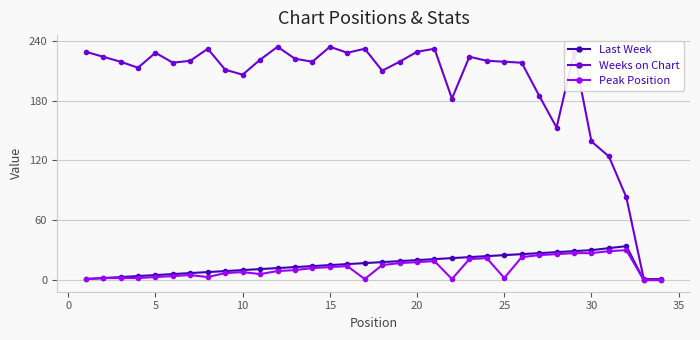

What is the maximum value for Weeks on Chart?

234